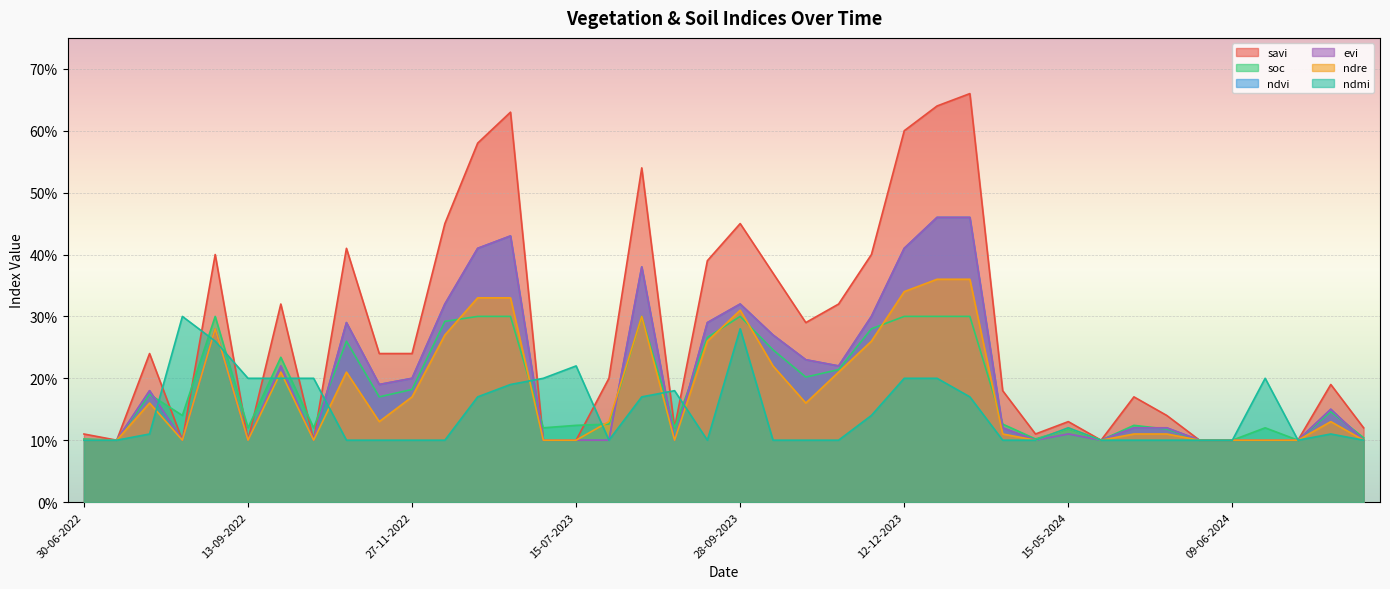

Which category has the highest value across all series?

11-01-2024